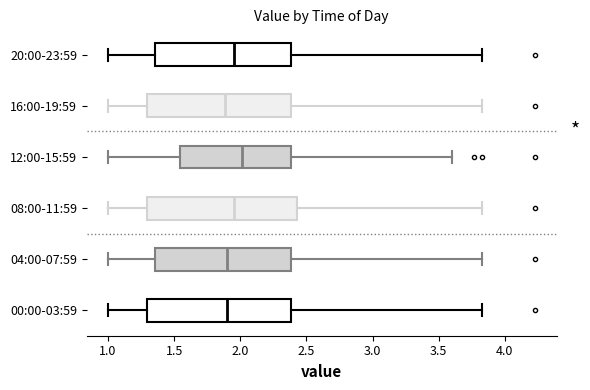

Where does the left whisker of the box for 00:00-03:59 end on the x-axis? The values are not printed on the chart, so give them approximately, as read against the axis.

1.00